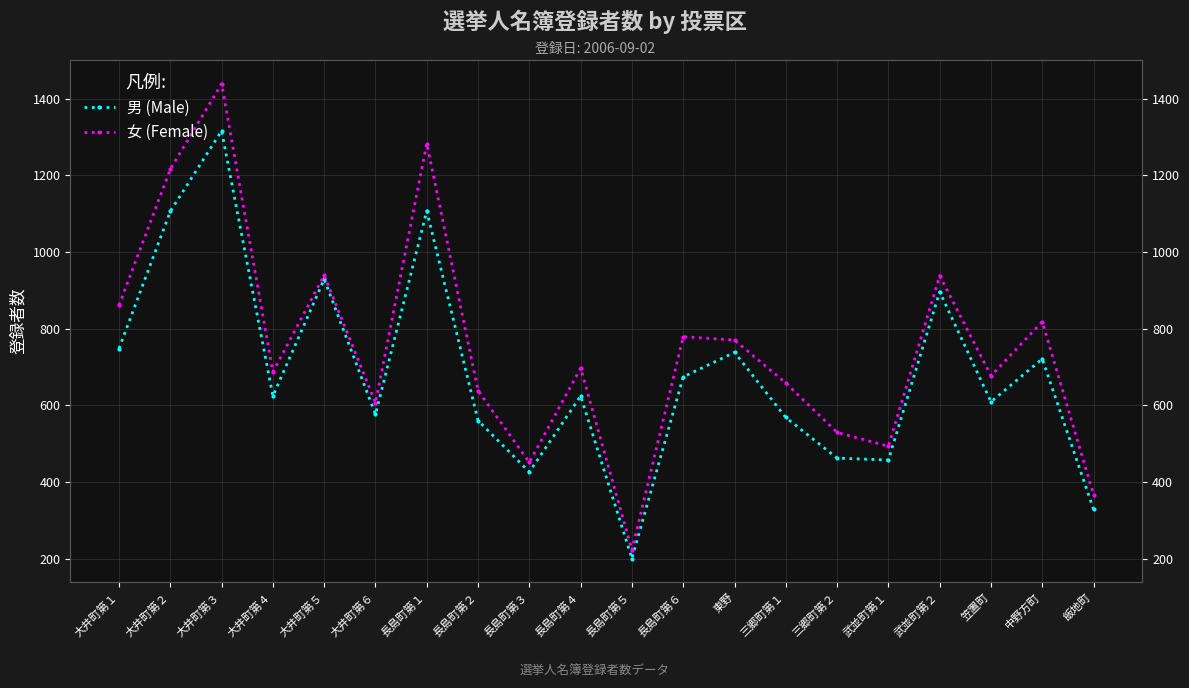

List the labels in order of 男 (Male) value, smallest first.

長島町第５, 飯地町, 長島町第３, 武並町第１, 三郷町第２, 長島町第２, 三郷町第１, 大井町第６, 笠置町, 大井町第４, 長島町第４, 長島町第６, 中野方町, 東野, 大井町第１, 武並町第２, 大井町第５, 大井町第２, 長島町第１, 大井町第３